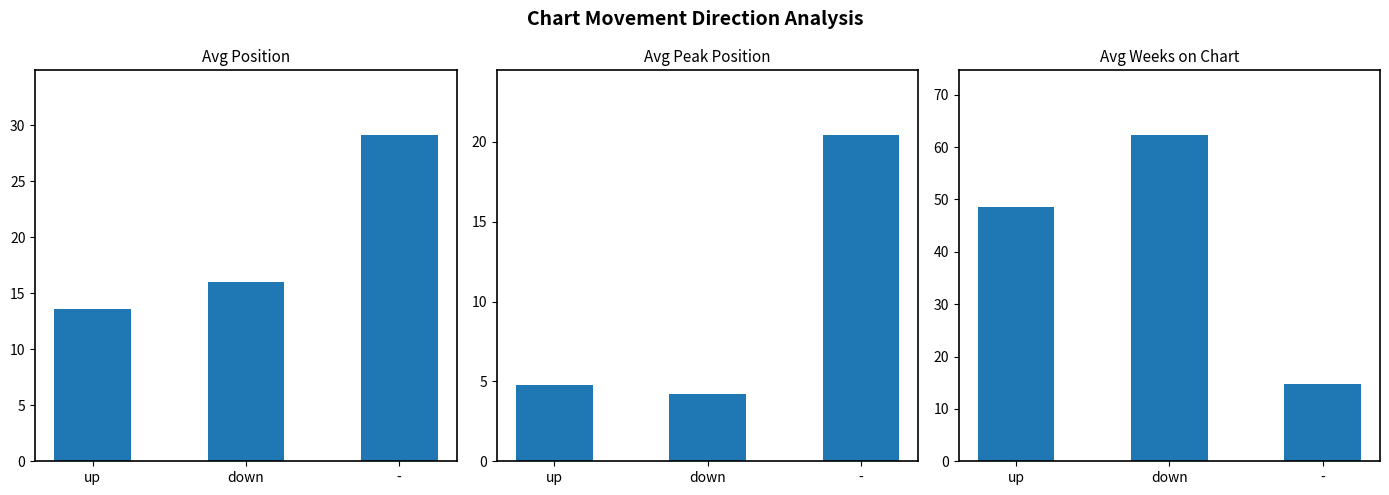

Reading left to right, extract all data points from this chart.

Avg Position: up=13.6	down=16.0	-=29.1
Avg Peak Position: up=4.8	down=4.2	-=20.4
Avg Weeks on Chart: up=48.5	down=62.2	-=14.8